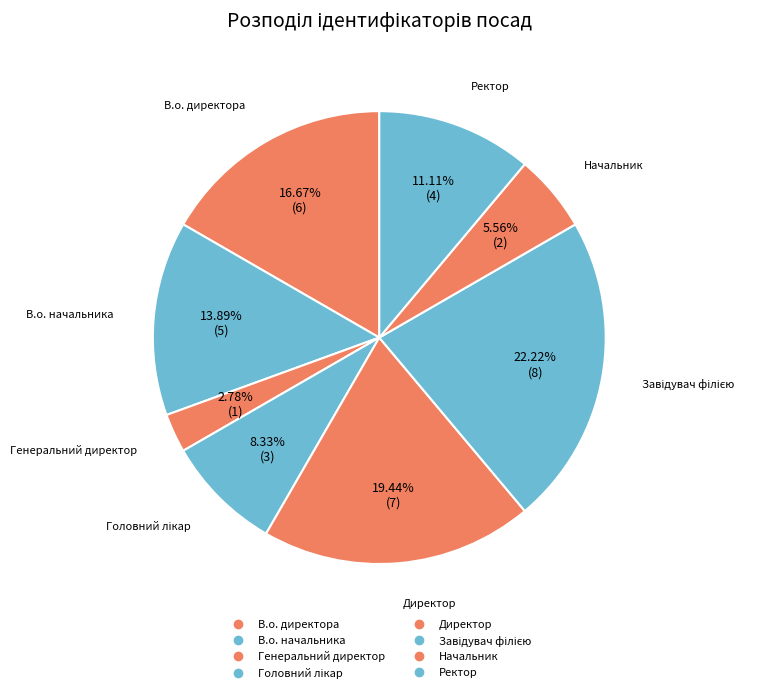

How many segments does this pie chart have?

8